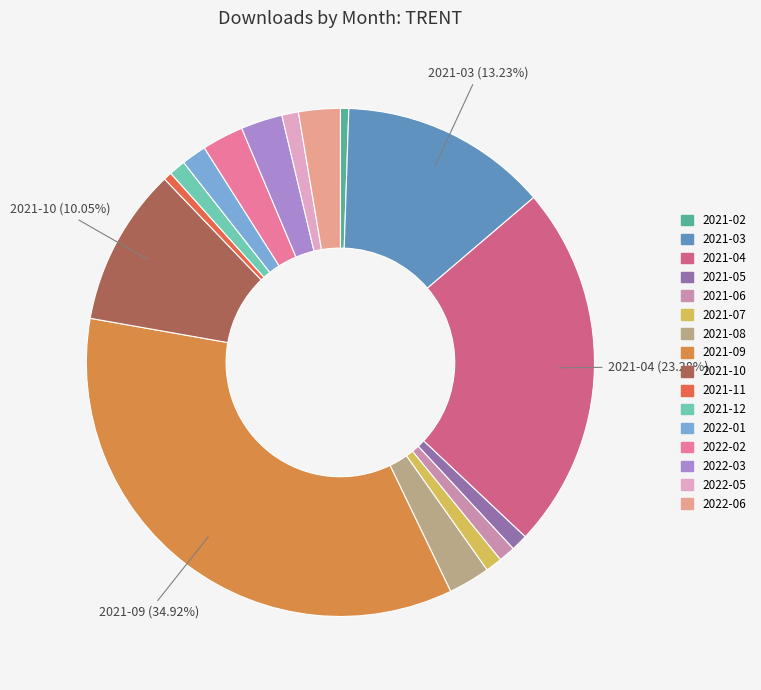

Rank the categories by value from highest to lowest.

2021-09, 2021-04, 2021-03, 2021-10, 2021-08, 2022-02, 2022-03, 2022-06, 2022-01, 2021-05, 2021-06, 2021-07, 2021-12, 2022-05, 2021-02, 2021-11